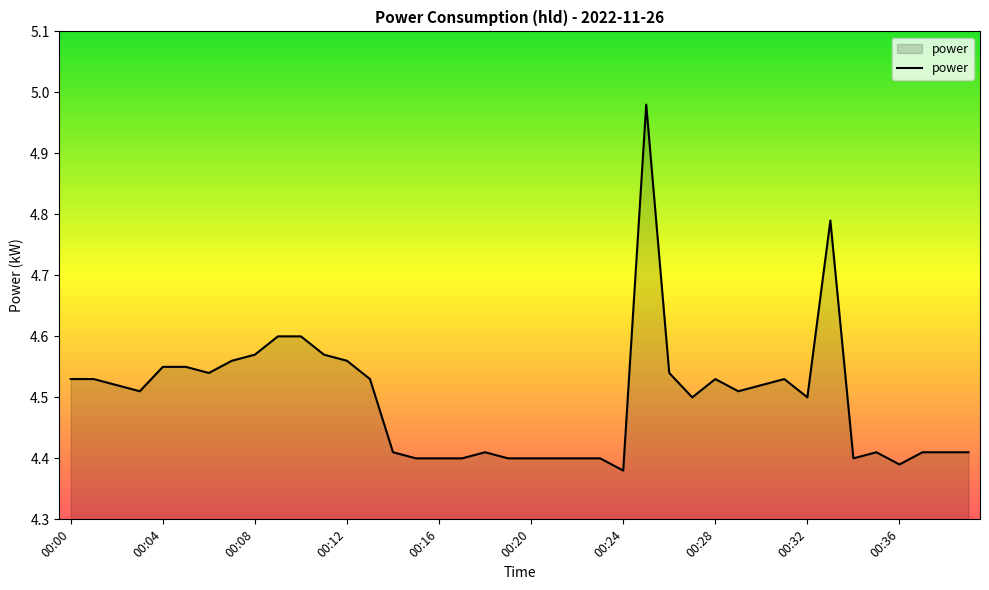

True or false: the data has more than 0 interior local peaks.

True